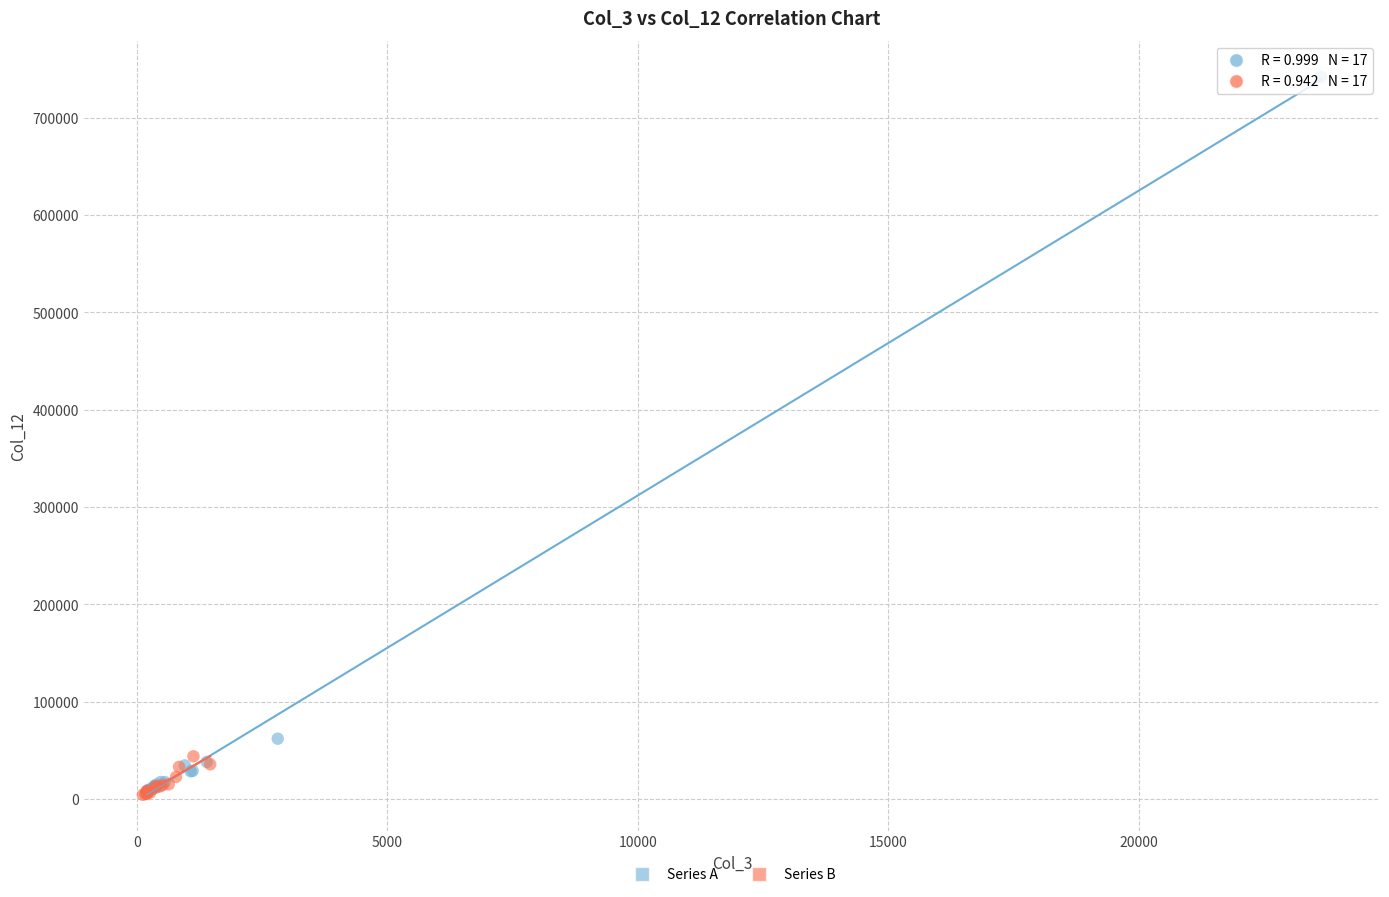

Which series contains the highest Y value?

Series A